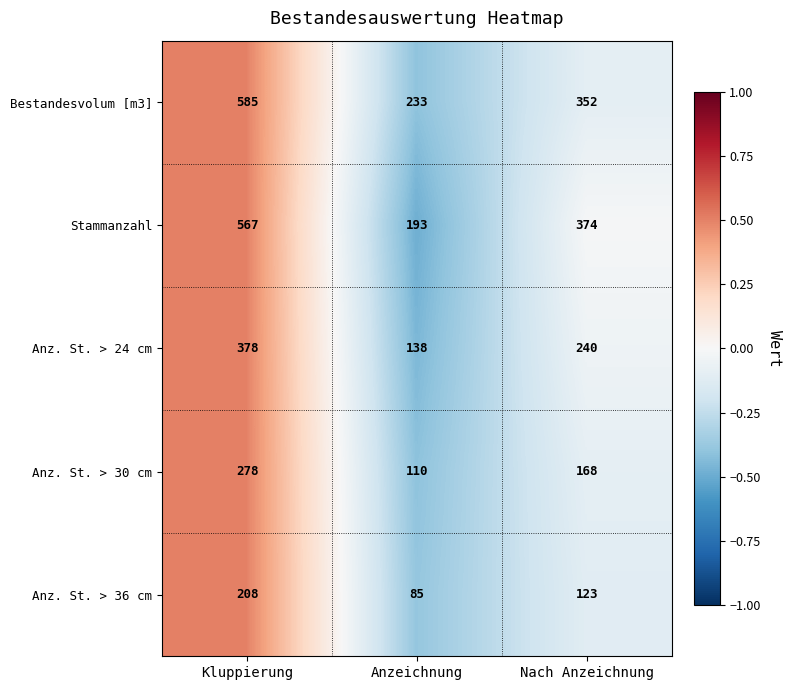

Is it true that Stammanzahl equals 319 at Anzeichnung?

False